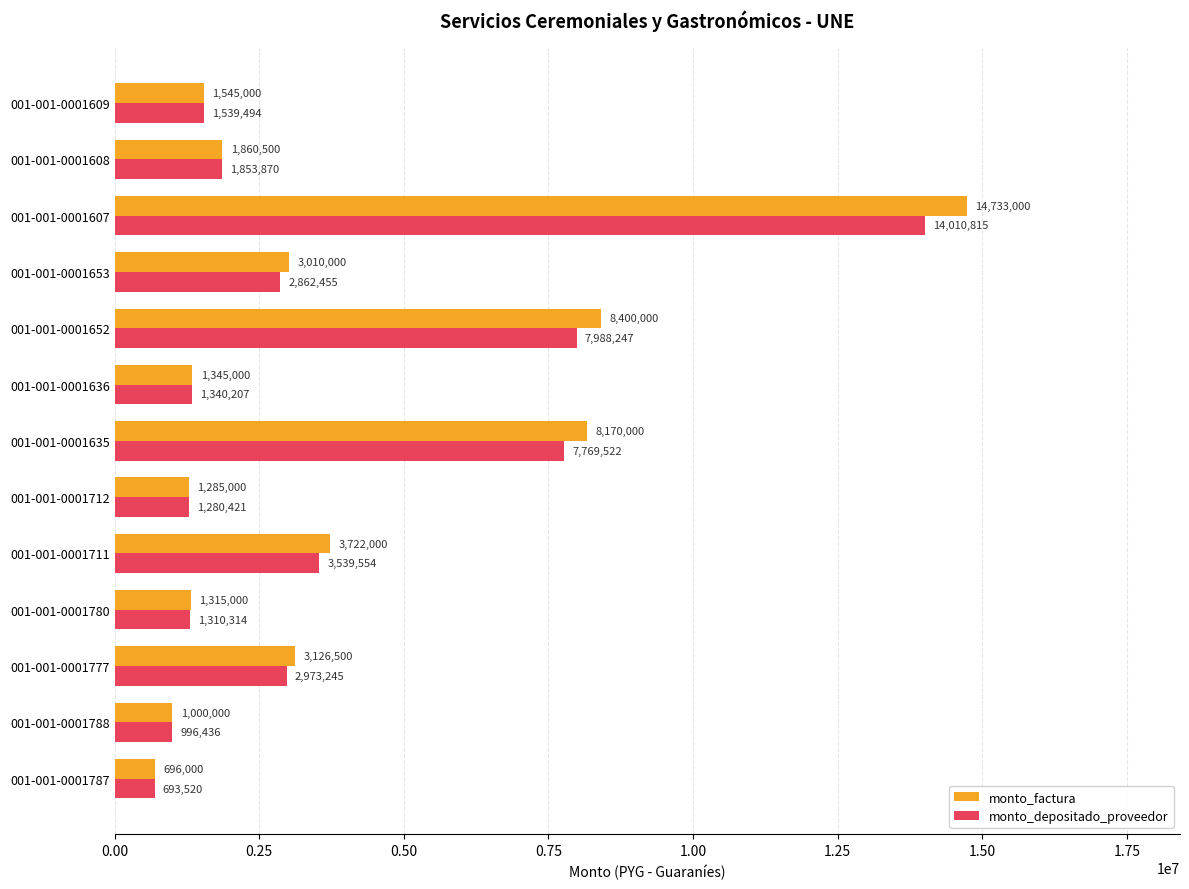

The value of monto_depositado_proveedor at 001-001-0001609 is 2118969. True or false?

False